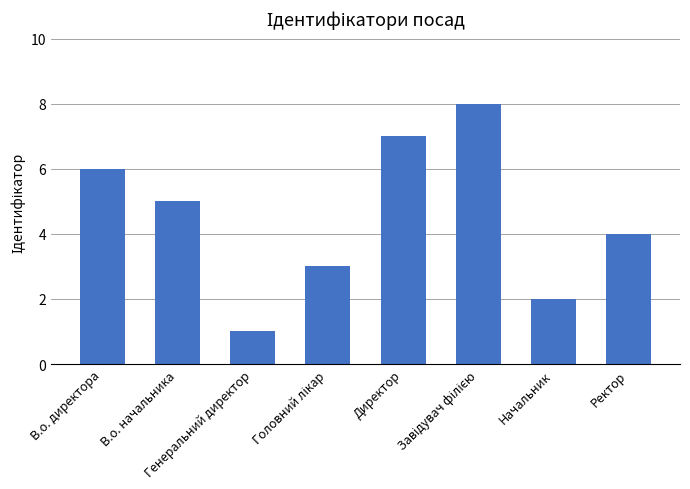

The value at Директор is 7. True or false?

True